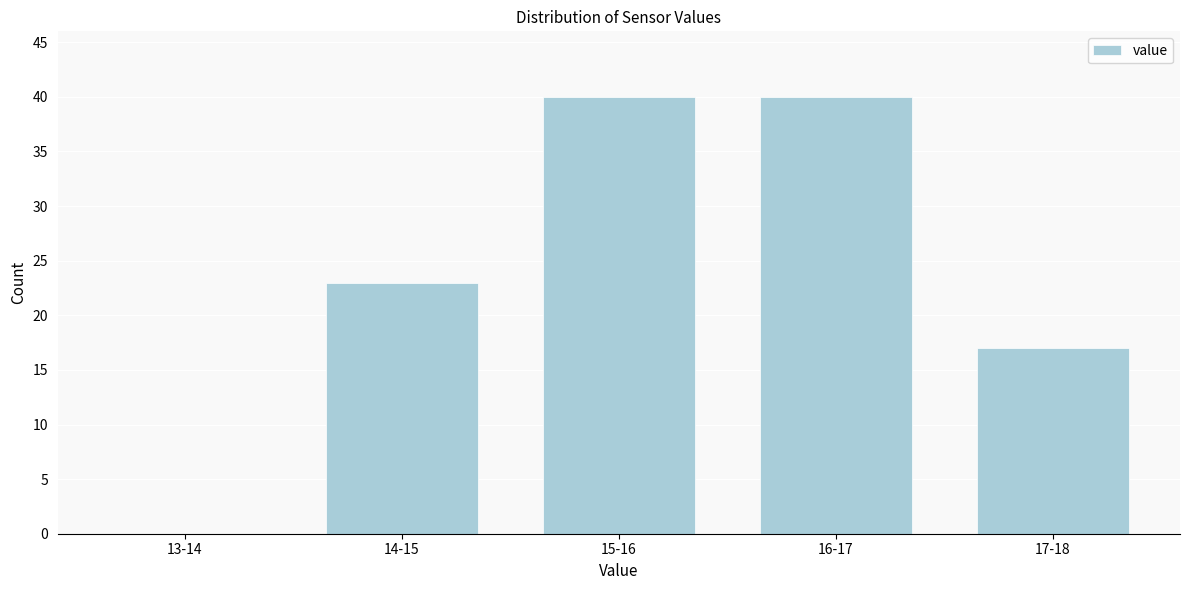

Reading right to left, extract all data points from this chart.

17-18=17	16-17=40	15-16=40	14-15=23	13-14=0